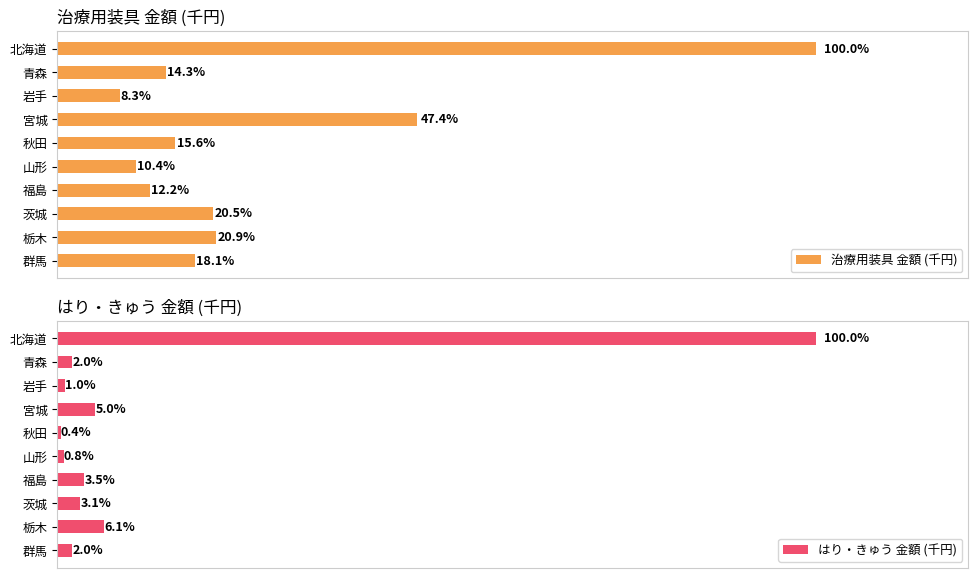

How many values in the はり・きゅう 金額 (千円) series exceed 988?

5